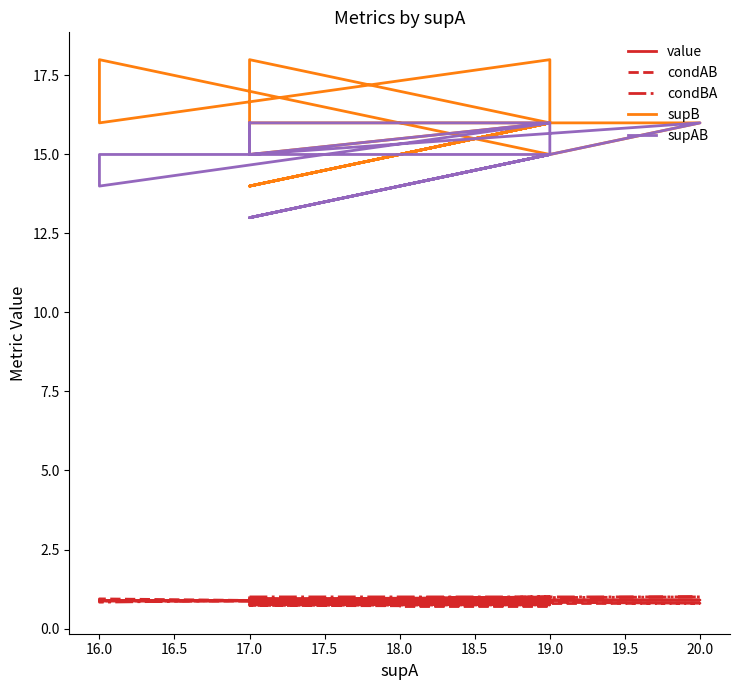

At which category is the sum across all series the highest?

17.0